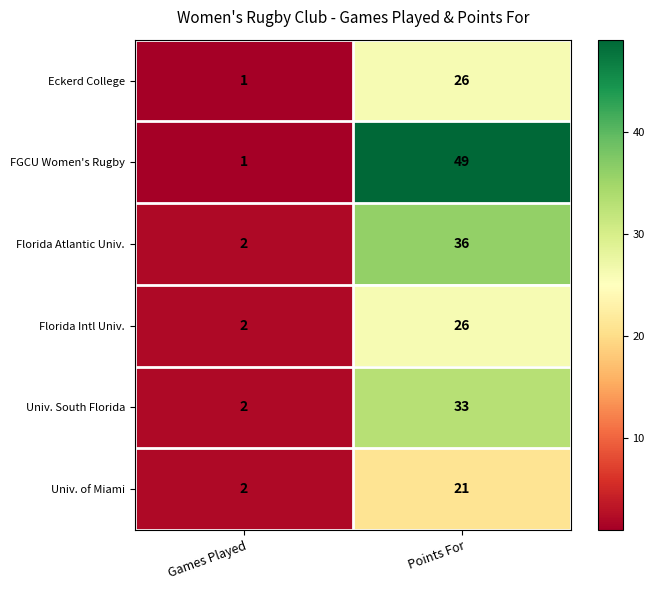

Is it true that FGCU Women's Rugby equals 0 at Games Played?

False